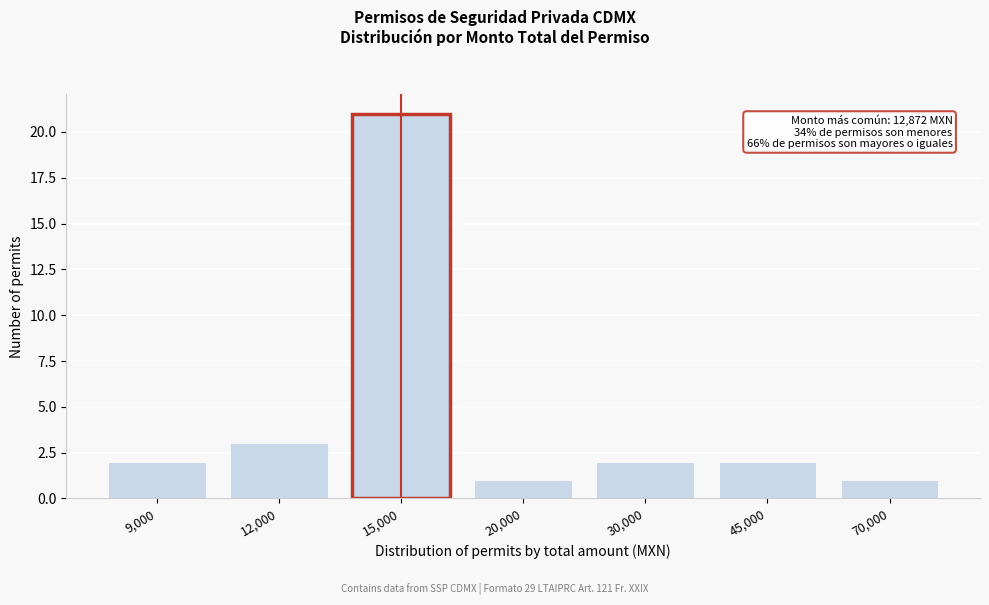

Reading right to left, transcribe all the data shown in this chart.

1	2	2	1	21	3	2